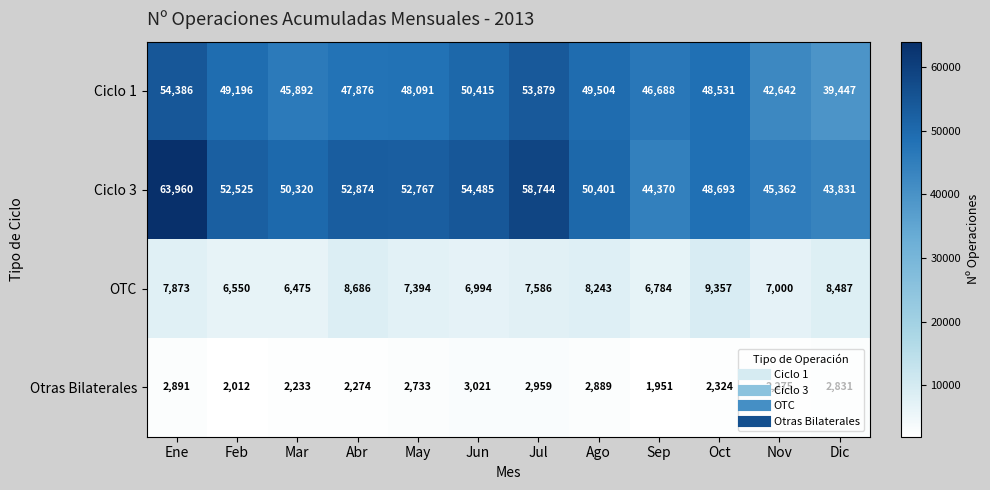

At which label does Ciclo 3 first exceed 52525?

Ene